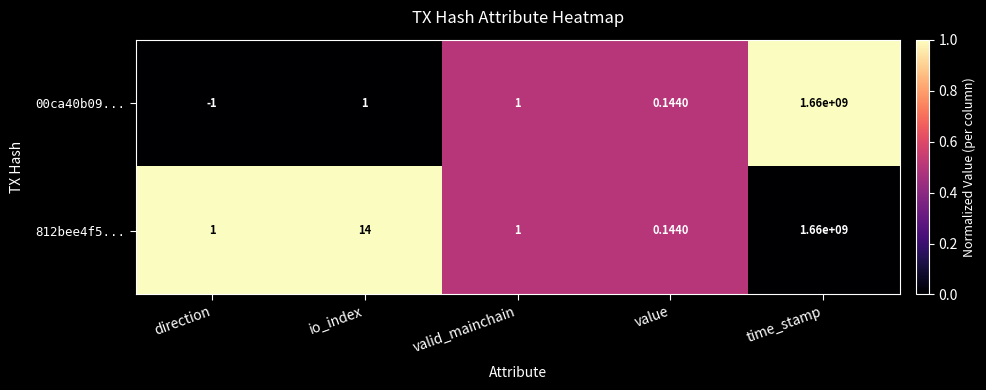

Which category has the lowest value in the 00ca40b09... series?

direction